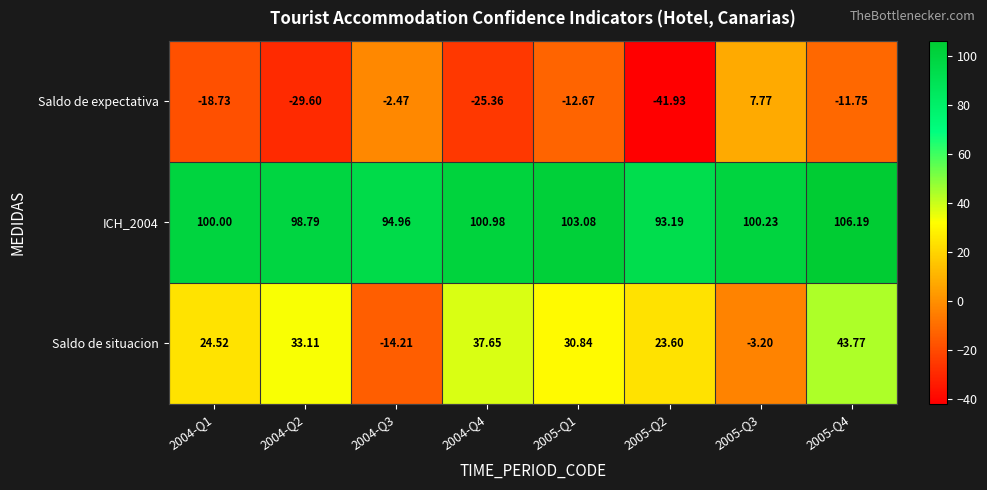

At how many categories does at least one series exceed 51?

8